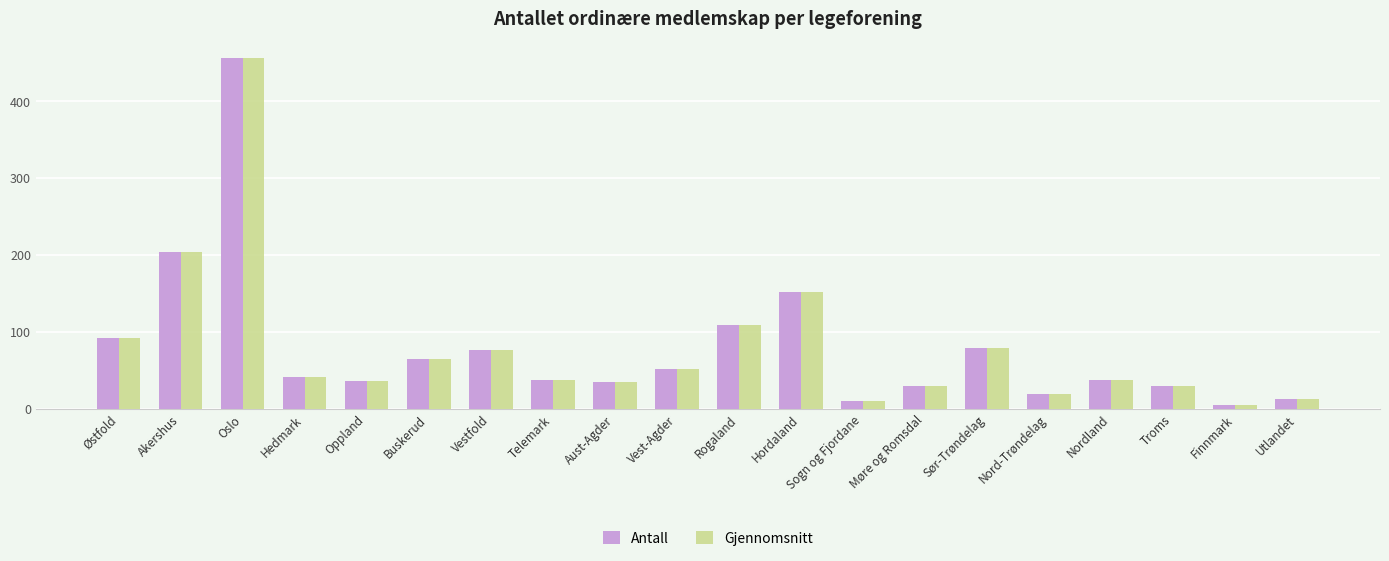

At how many categories does at least one series exceed 216?

1